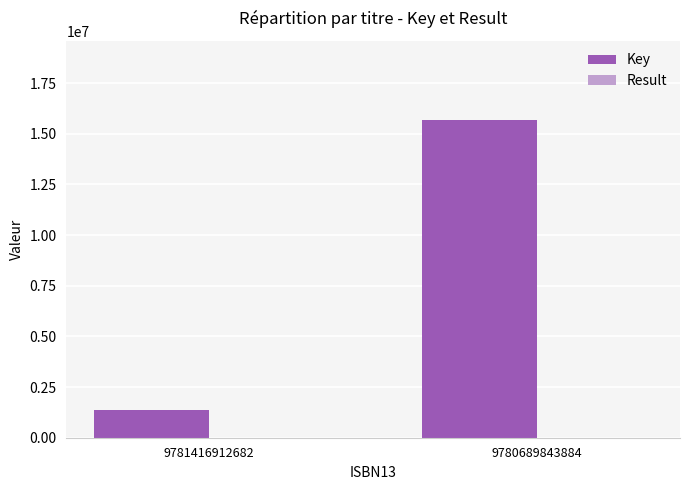

Is it true that Key equals 15675890 at 9780689843884?

True